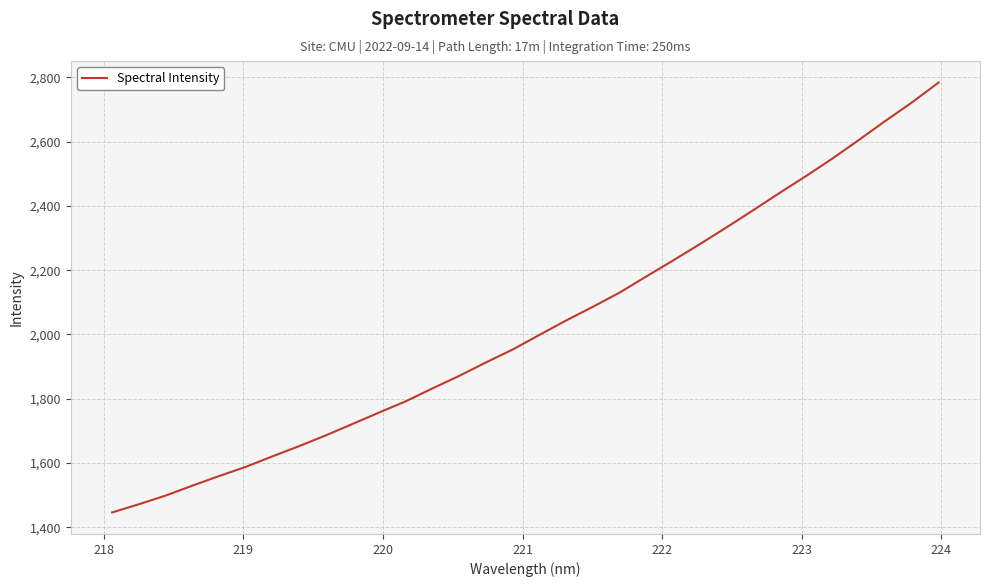

What is the minimum value shown in the chart?

1446.5